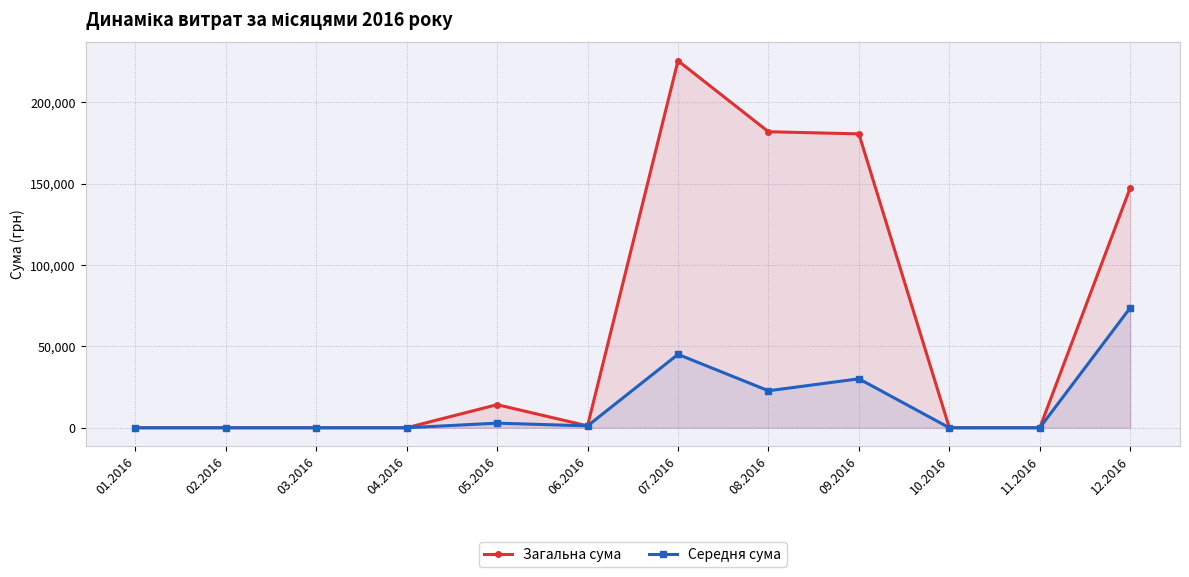

The value of Загальна сума at 01.2016 is 129898.0. True or false?

False